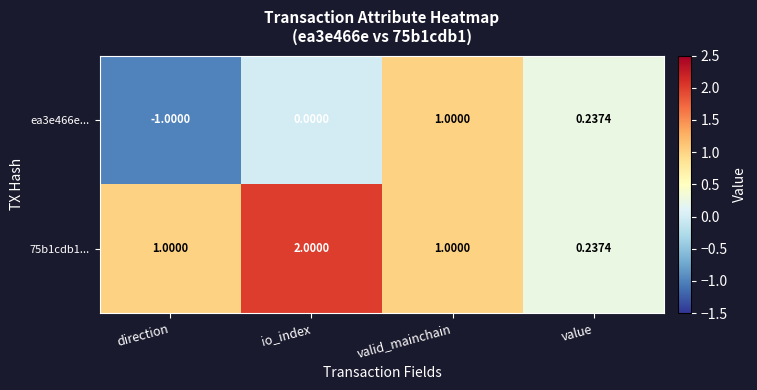

Is the value of ea3e466e... at value greater than the value of 75b1cdb1... at valid_mainchain?

No